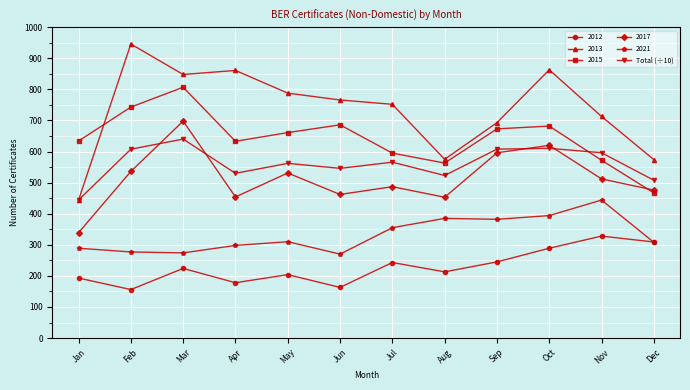

True or false: 2017 has a value of 487.0 at Jul.

True